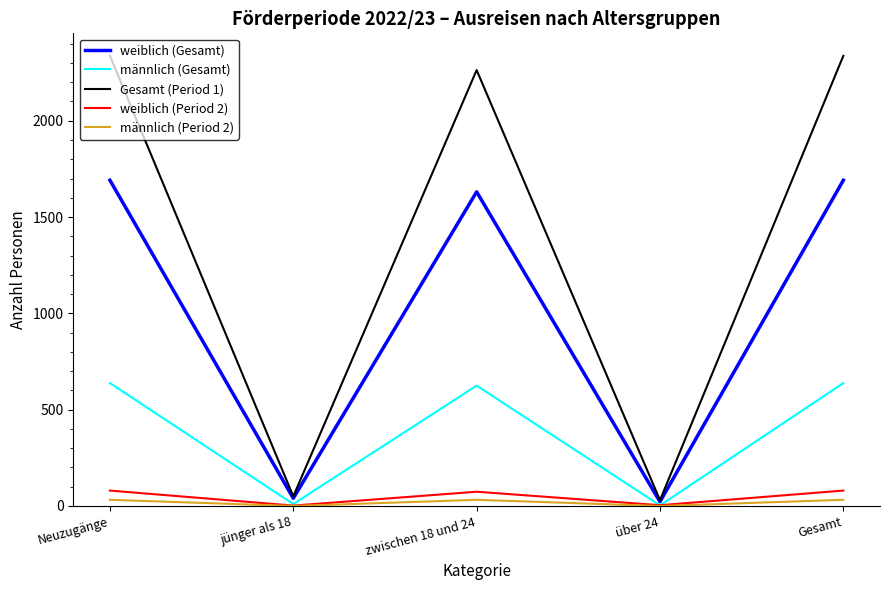

Is it true that männlich (Gesamt) equals 1057 at Gesamt?

False